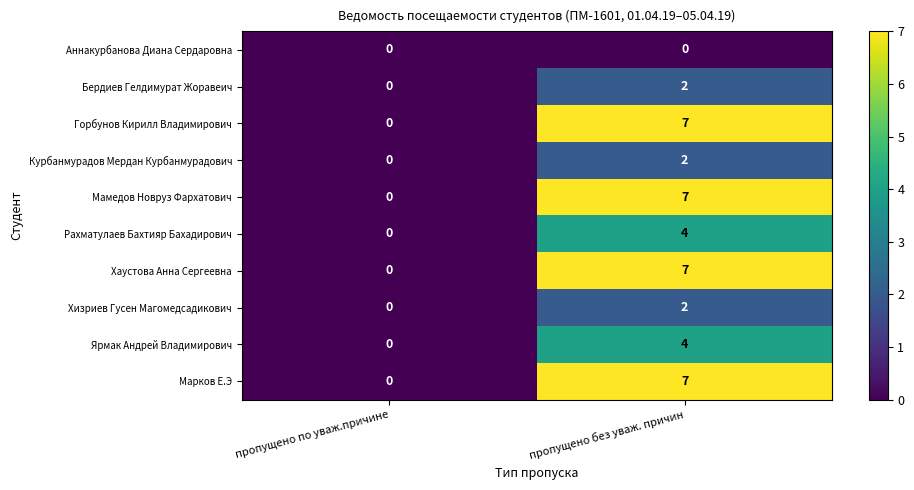

What is the approximate value of Марков Е.Э at пропущено без уваж. причин?

7